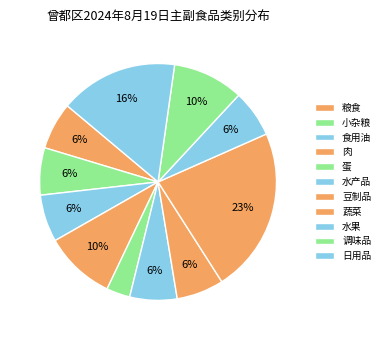

To the nearest percent, what percentage of the pie is 豆制品?

6%